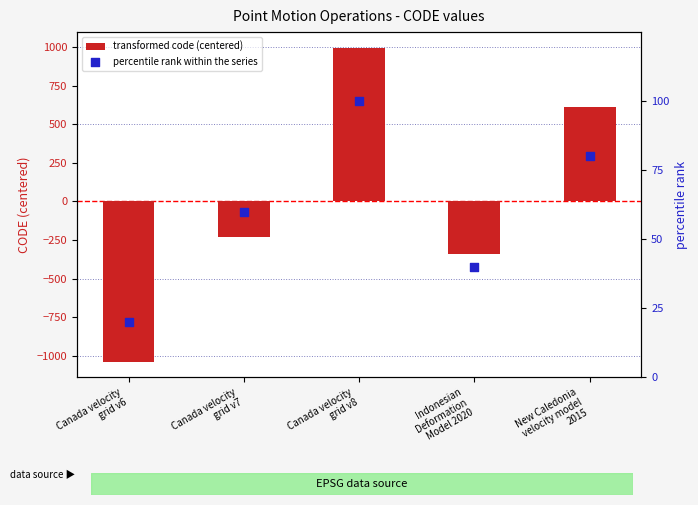

What are all the series names shown in the legend?

transformed code (centered), percentile rank within the series